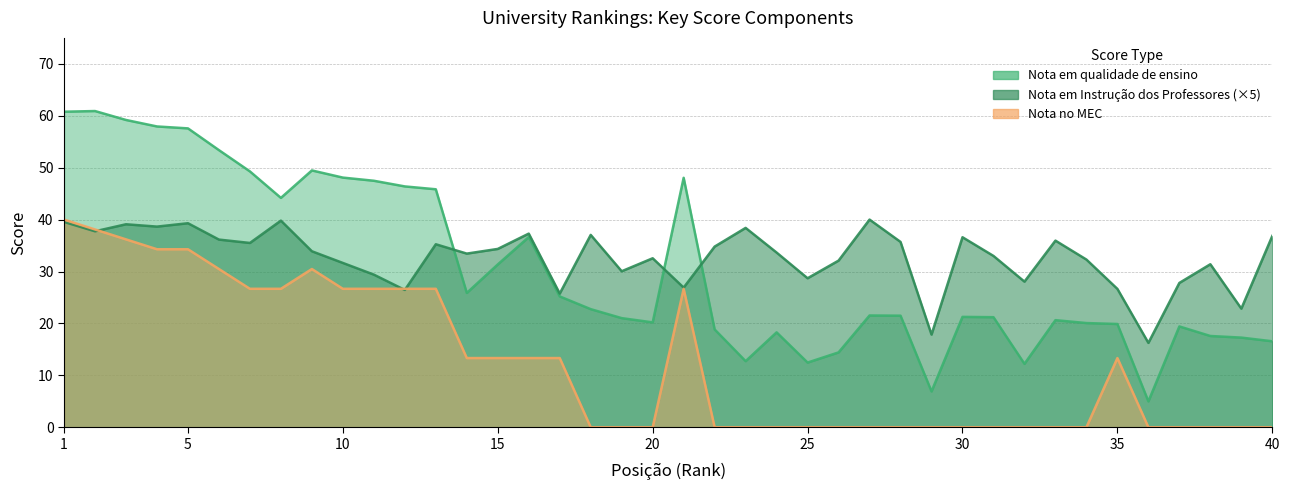

What is the average value of the Nota em Instrução dos Professores series?

32.7